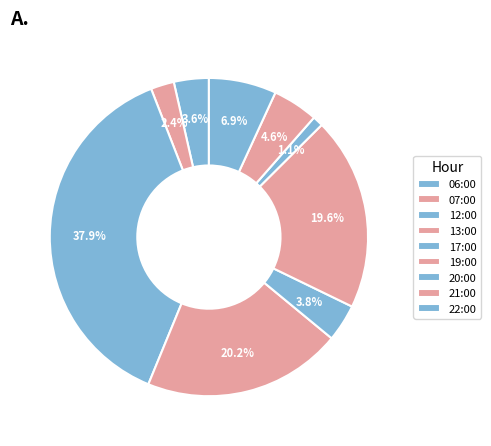

Count the number of slices in the pie.

9